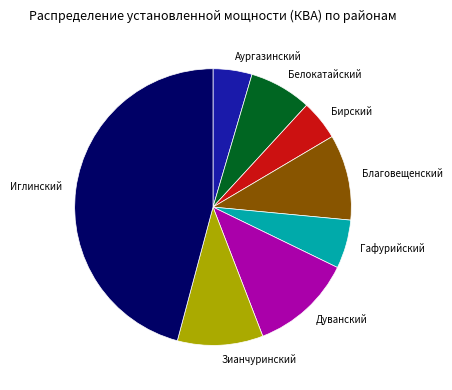

The Белокатайский slice represents 2% of the pie. True or false?

False